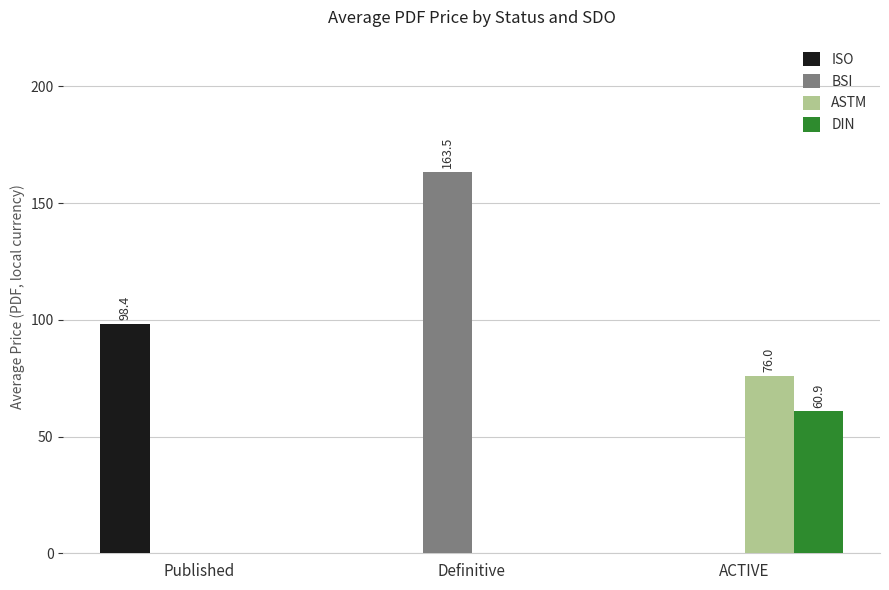

How many data points does each series have?

3